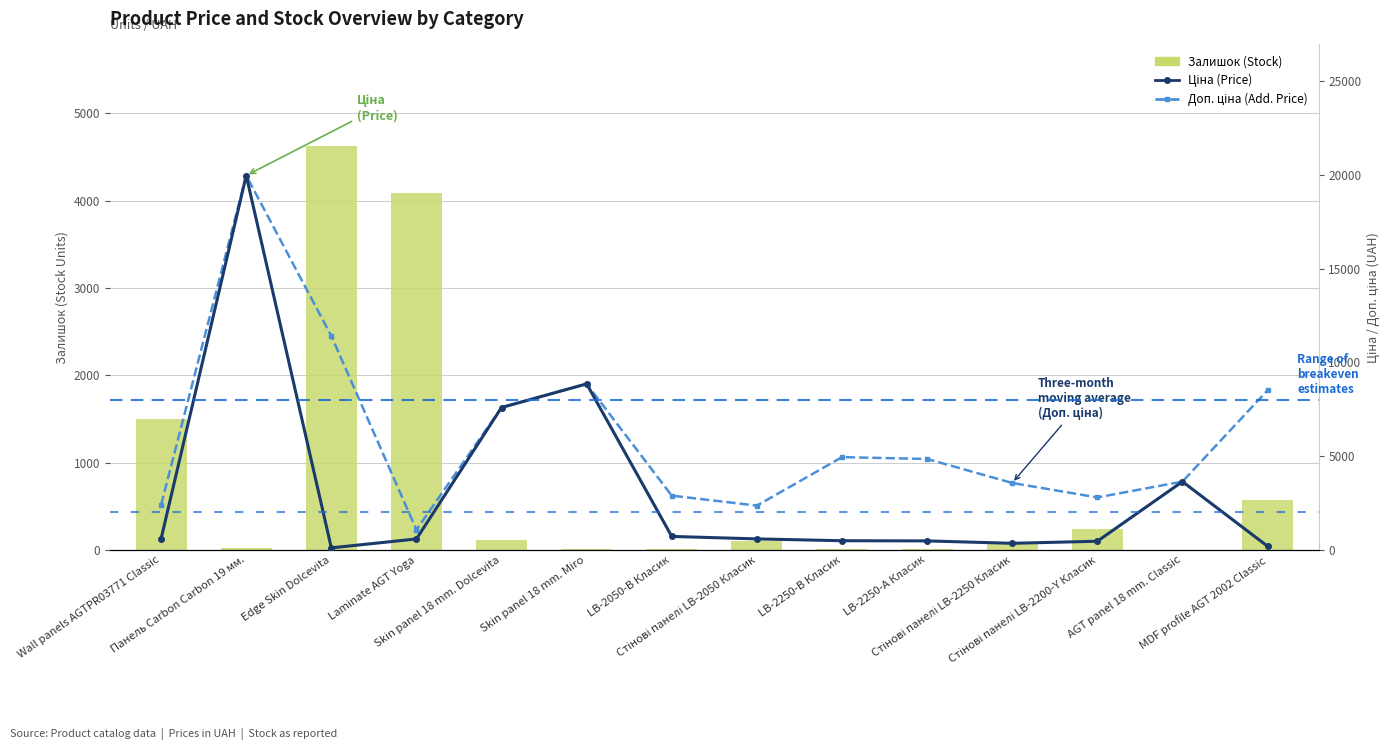

What position from the right is Wall panels AGTPR03771 Classic?

14